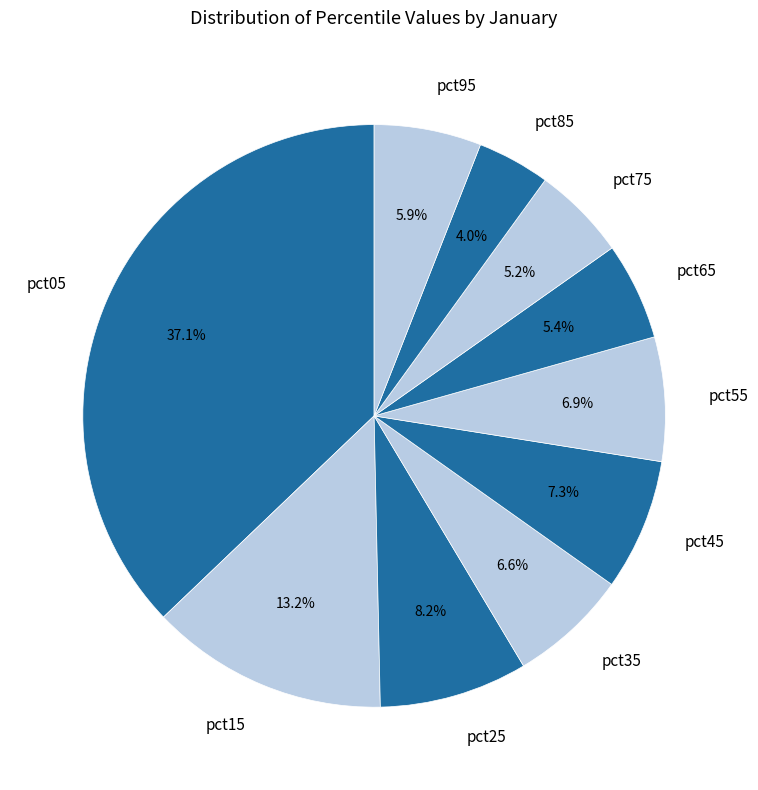

What is the largest slice in the pie chart?

pct05